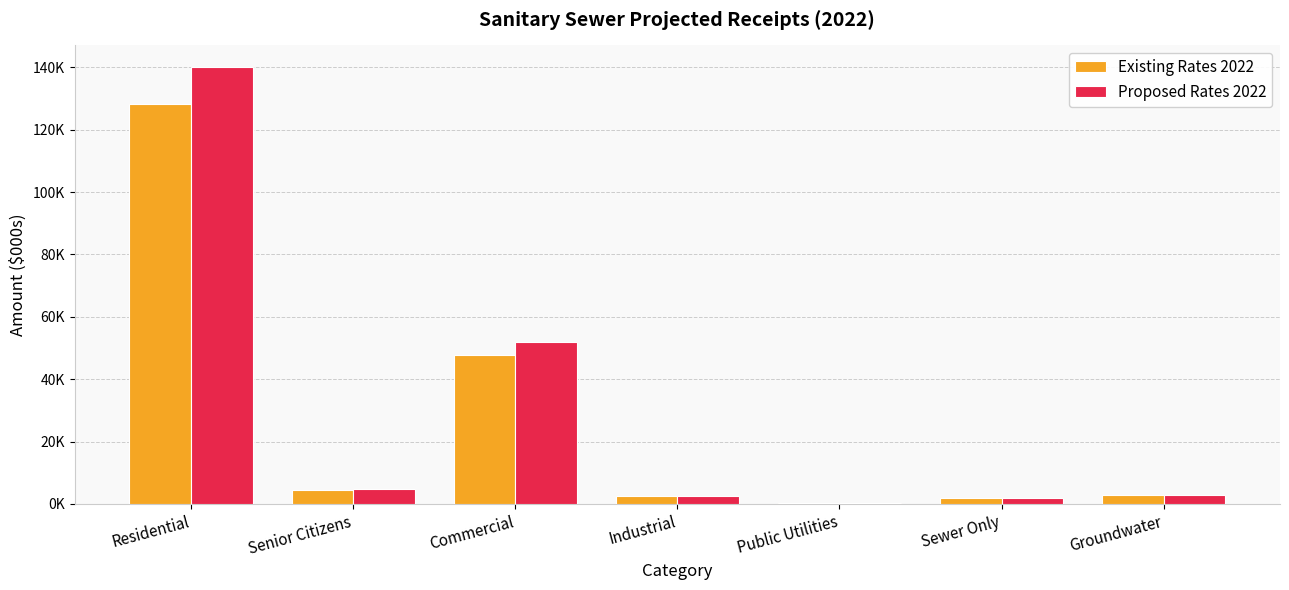

At how many categories does at least one series exceed 61665?

1